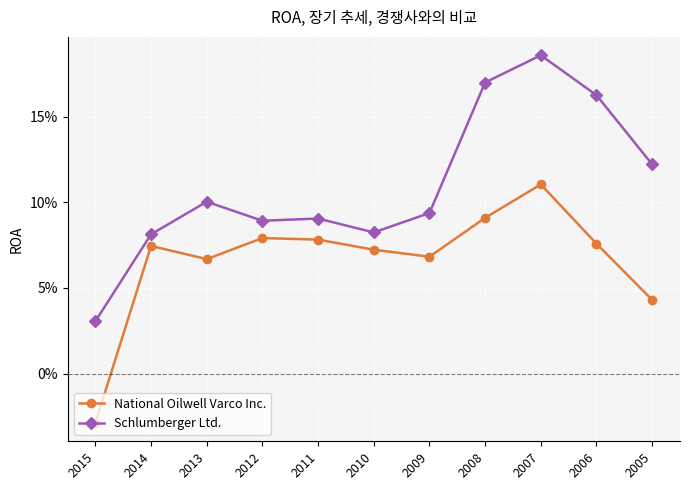

What are all the series names shown in the legend?

National Oilwell Varco Inc., Schlumberger Ltd.